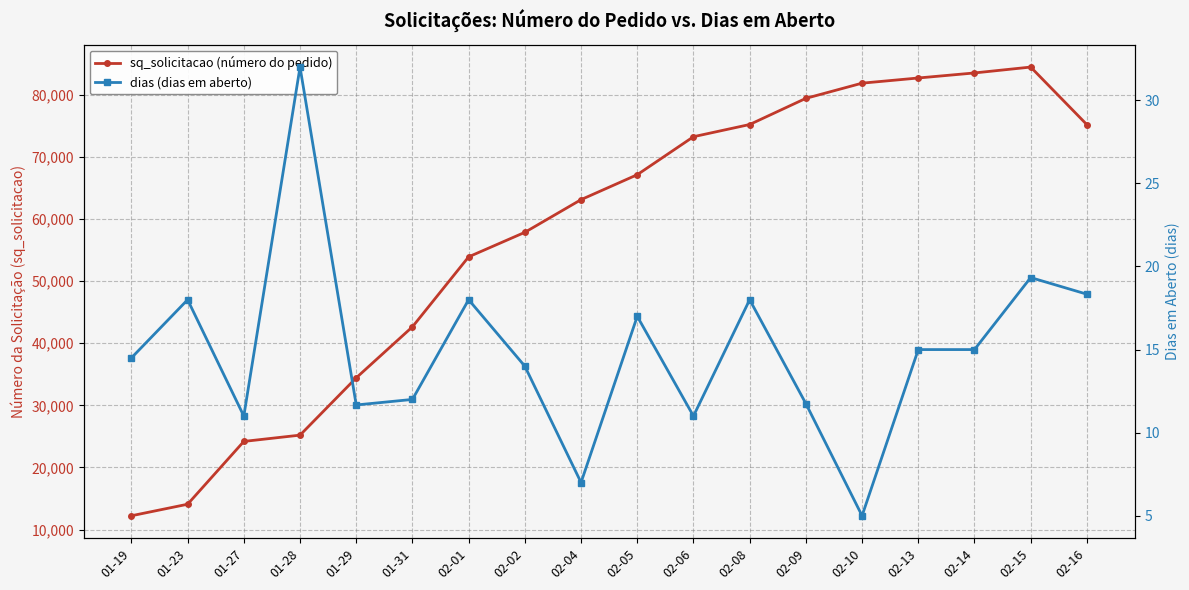

Reading right to left, transcribe all the data shown in this chart.

sq_solicitacao (número do pedido): 02-16=75196.3	02-15=84464.7	02-14=83519.0	02-13=82706.3	02-10=81874.0	02-09=79427.8	02-08=75215.3	02-06=73251.7	02-05=67134.6	02-04=63118.0	02-02=57856.7	02-01=53908.5	01-31=42642.0	01-29=34429.7	01-28=25203.0	01-27=24190.0	01-23=14078.0	01-19=12221.5
dias (dias em aberto): 02-16=18.3	02-15=19.3	02-14=15.0	02-13=15.0	02-10=5.0	02-09=11.8	02-08=18.0	02-06=11.0	02-05=17.0	02-04=7.0	02-02=14.0	02-01=18.0	01-31=12.0	01-29=11.7	01-28=32.0	01-27=11.0	01-23=18.0	01-19=14.5